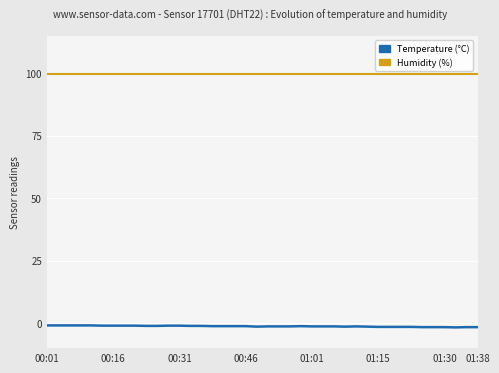

Which series has the largest total across all categories?

Humidity (%)